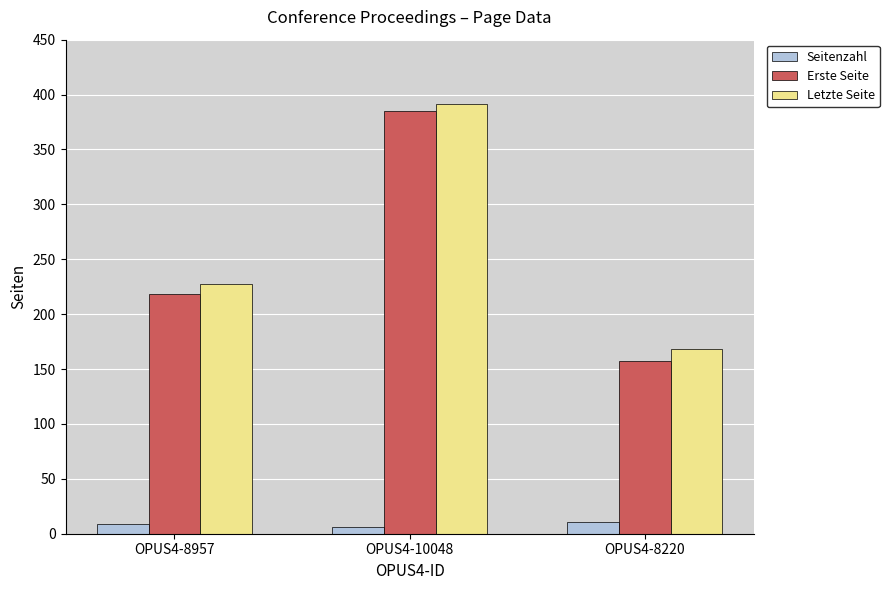

What is the smallest value displayed?

6